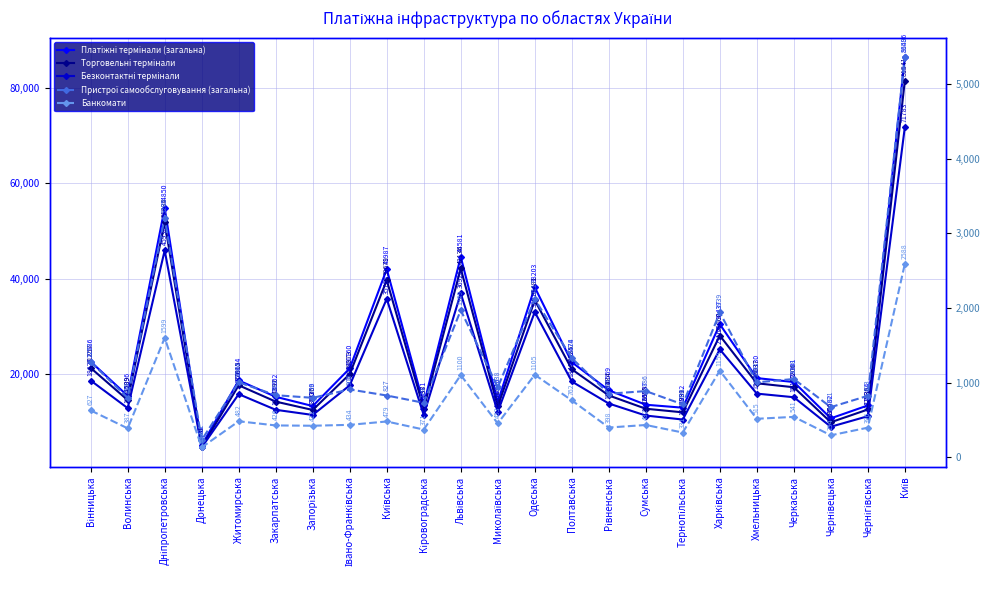

True or false: Торговельні термінали has a value of 81541 at Київ.

True